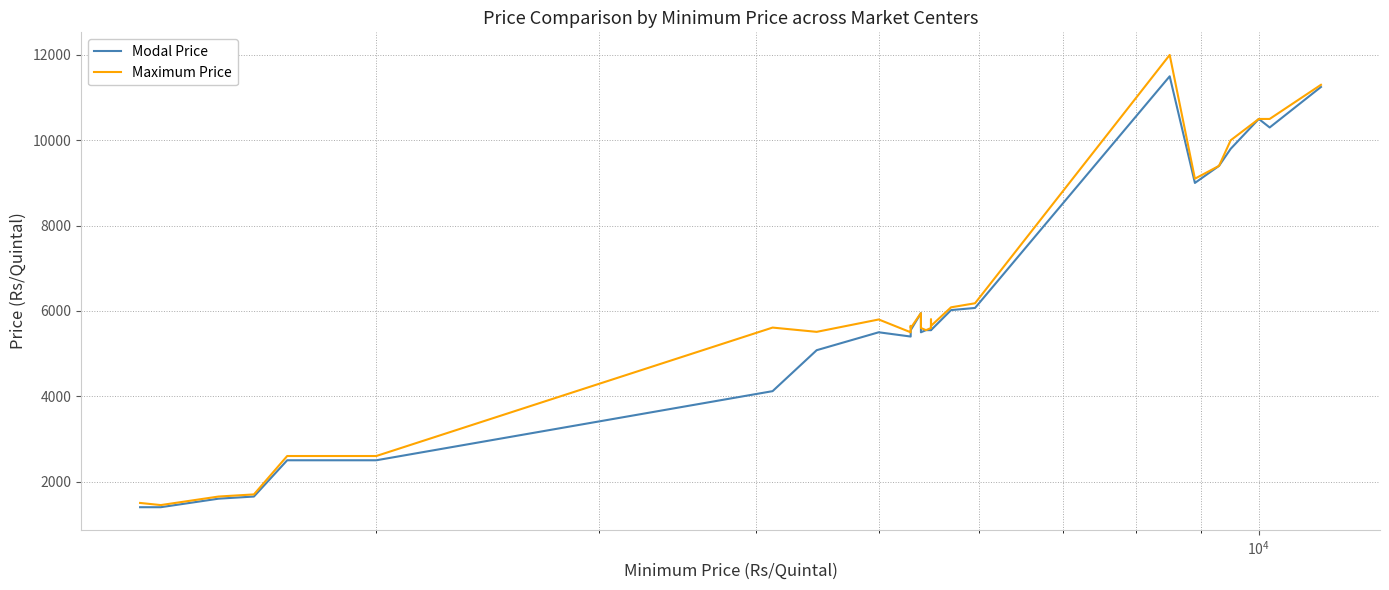

Does the chart have visible grid lines?

Yes